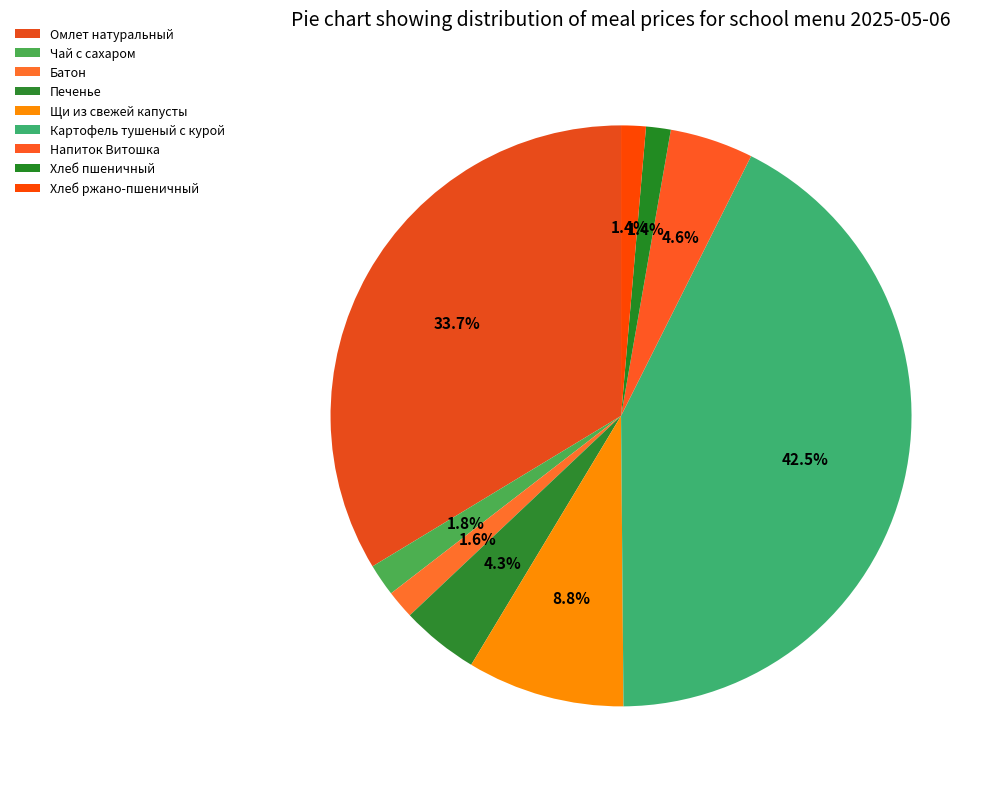

How many segments does this pie chart have?

9